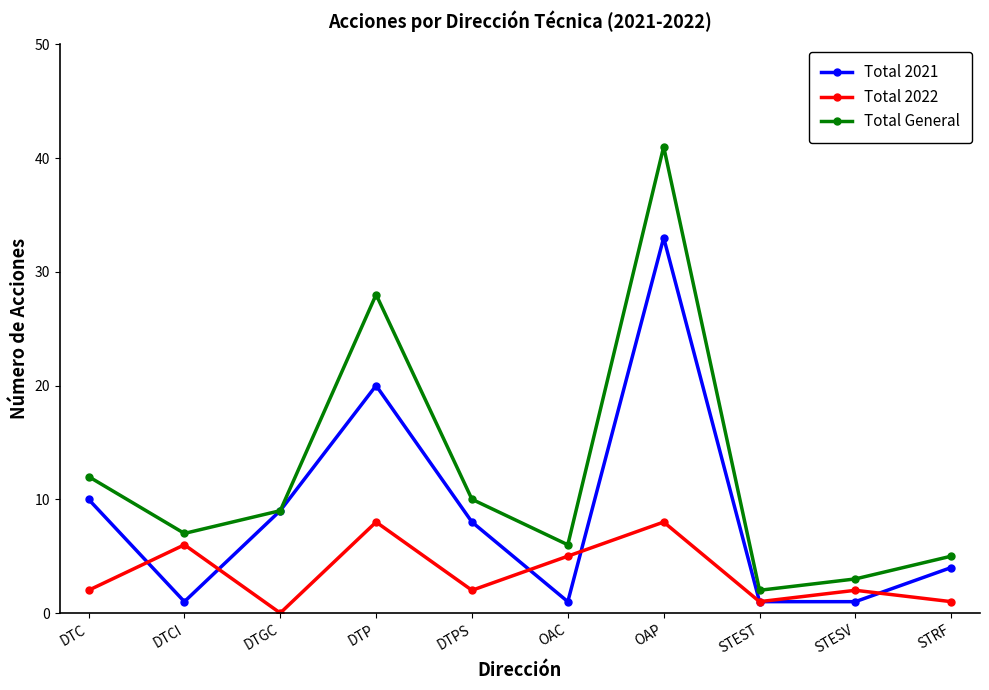

What is the greatest value displayed?

41